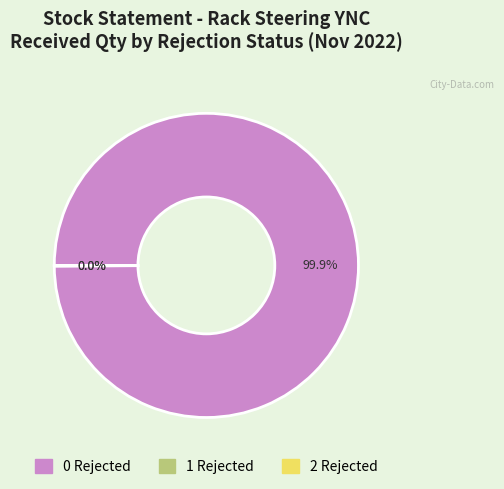

Is there any slice that represents more than half of the pie?

Yes